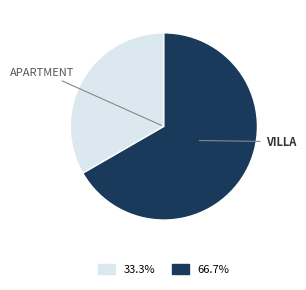

Is there a majority slice in this chart?

Yes